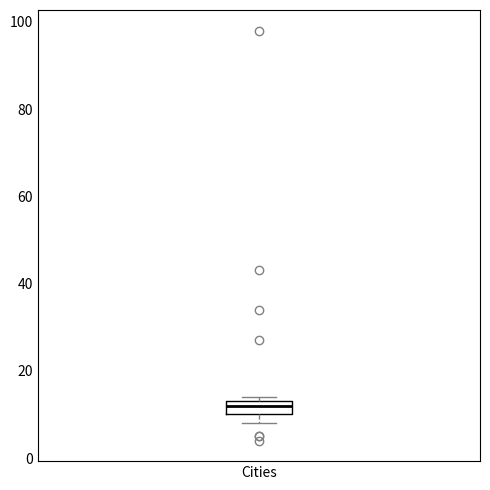

Transcribe this box plot: give where the median line is, the range the box spans, and where the two whiskers end, as read against the y-axis. The values are not printed on the chart, so give them approximately, as read against the axis.

median 12, box 10 to 14, whiskers 8 to 14 (just above the box's upper edge)